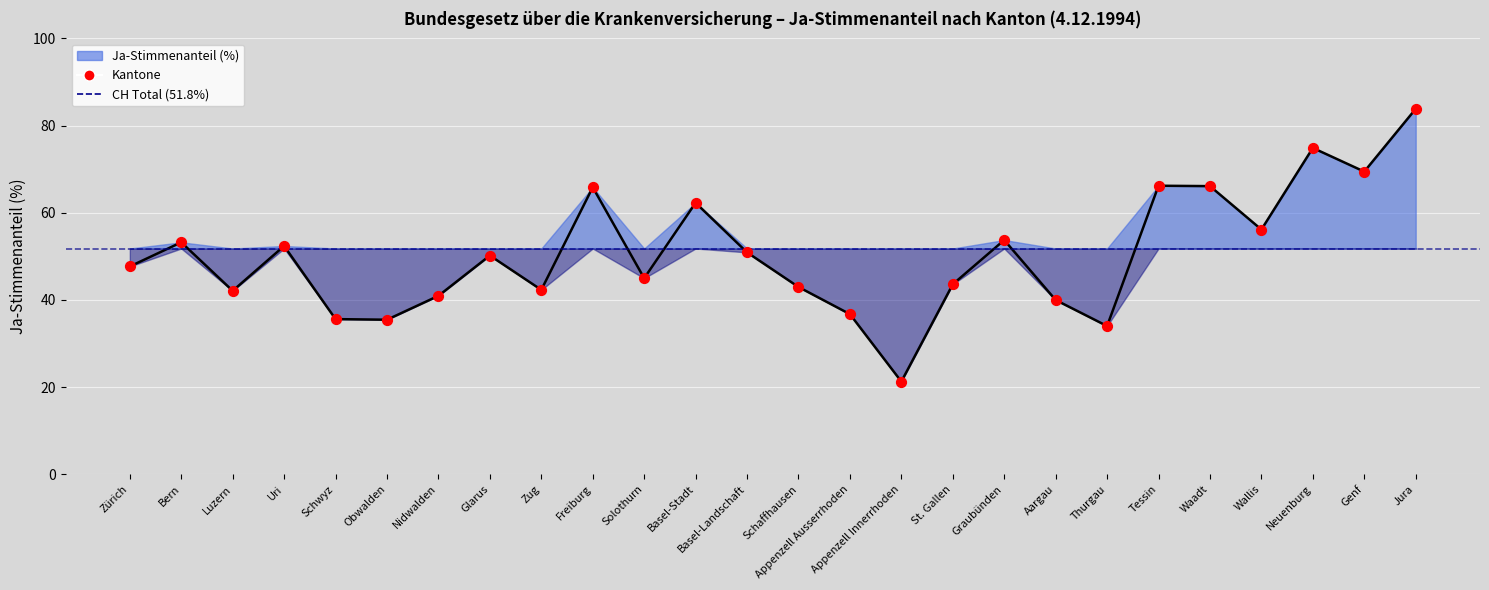

What is the range of Y values (max minus min)?

62.6